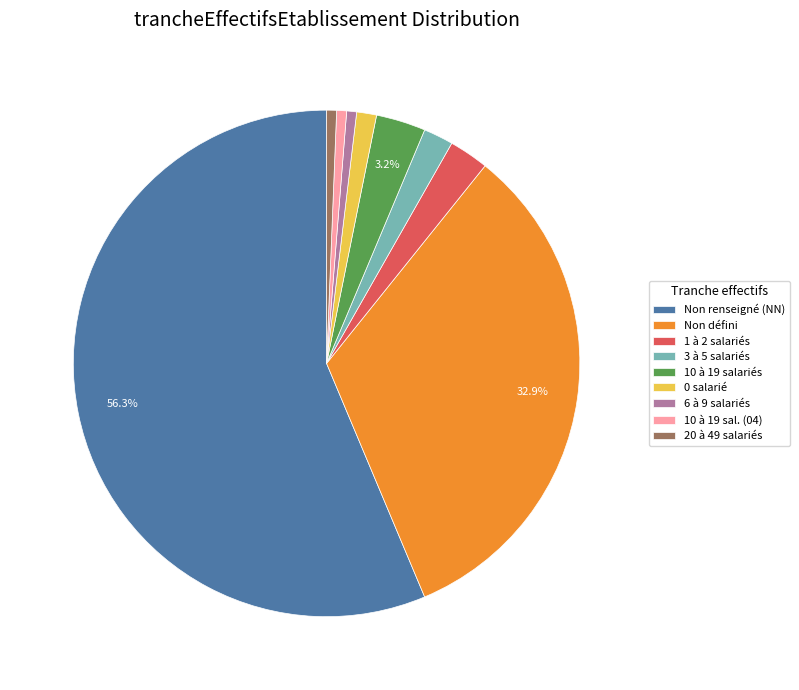

What is the ratio of the value at 10 à 19 salariés to the value at 10 à 19 sal. (04)?

5.0